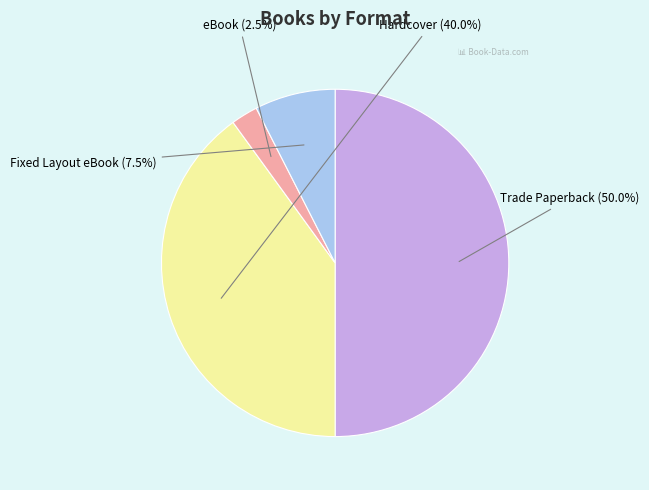

To the nearest percent, what portion does Trade Paperback represent?

50%